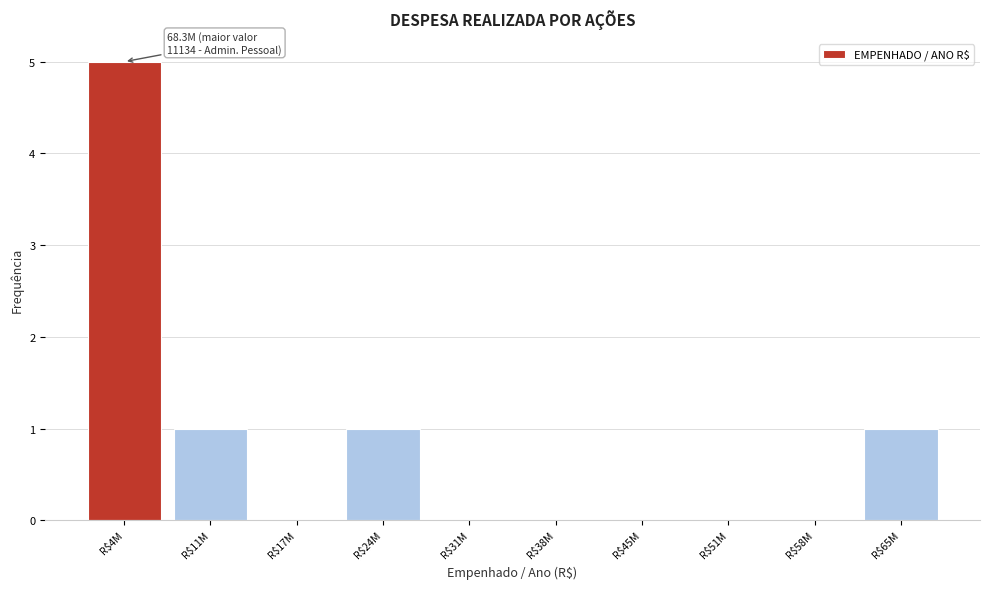

What is the approximate value at R$4M?

5